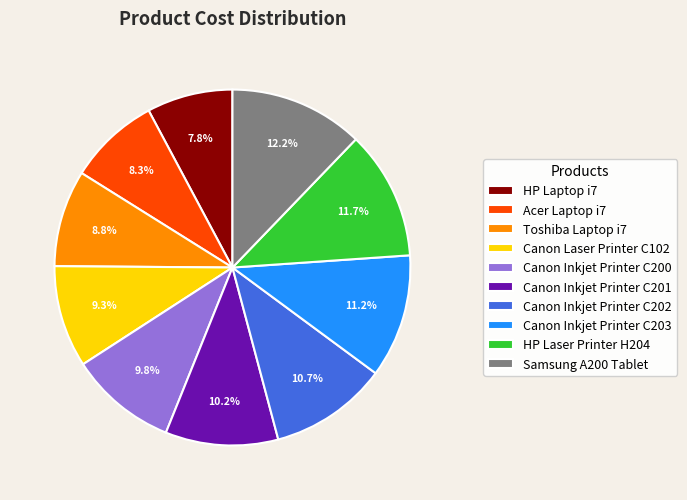

Is Canon Inkjet Printer C202 the majority of the pie?

No